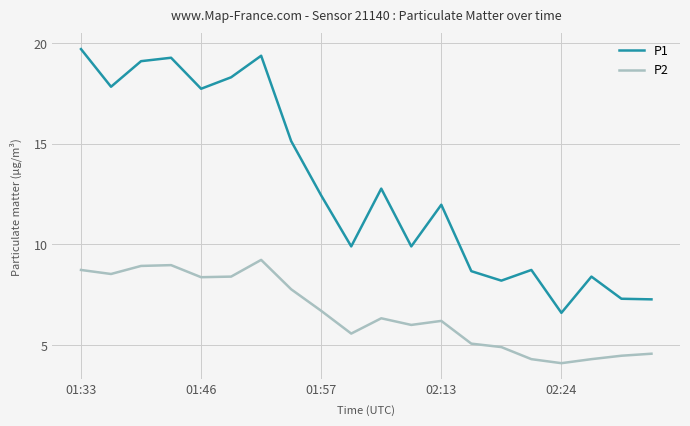

List the series in order of their overall mean, highest first.

P1, P2